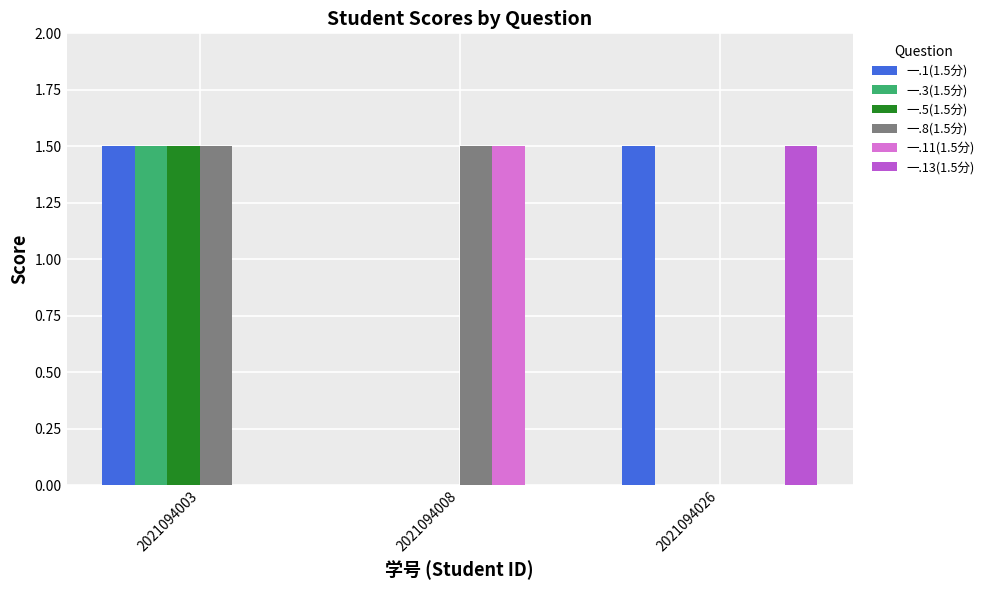

The 一.11(1.5分) series shows 0.0 at 2021094003. True or false?

True